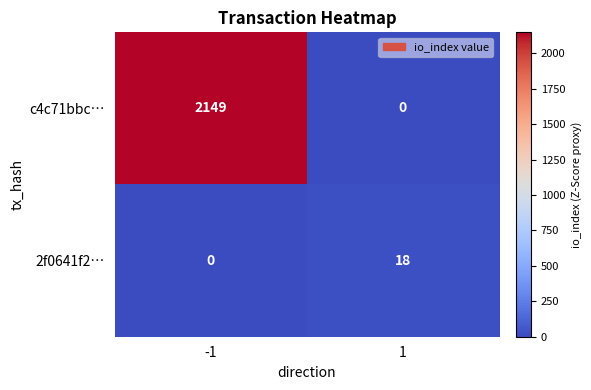

Is it true that 2f0641f2… equals 18 at 1?

True